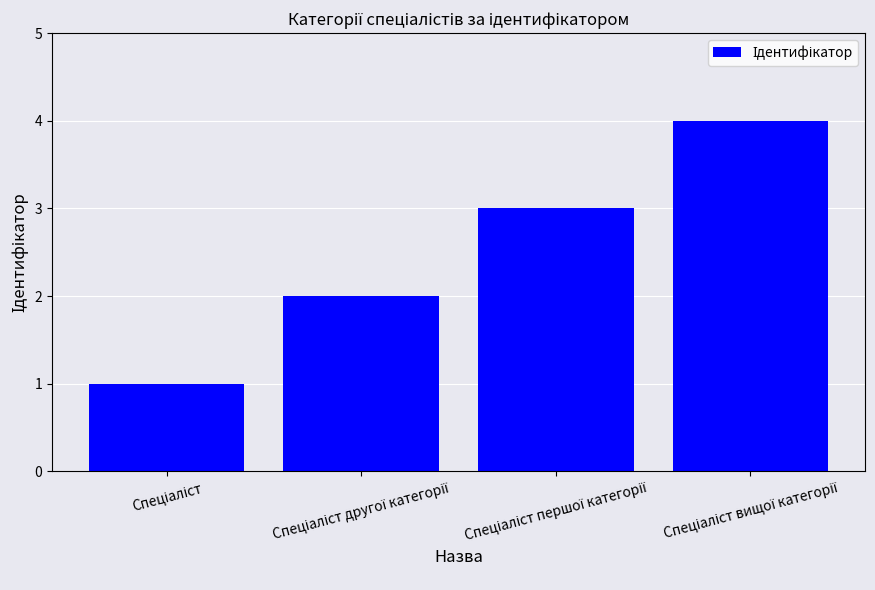

What is the maximum value shown in the chart?

4